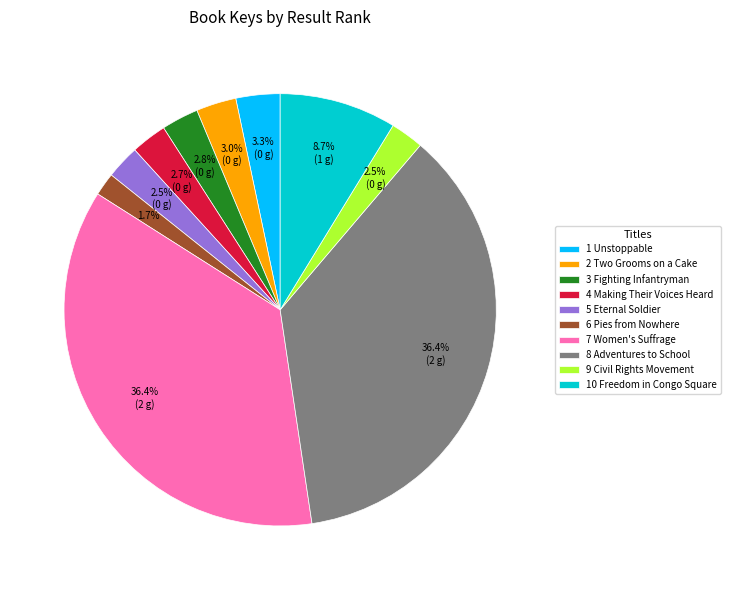

What percentage is the 10 Freedom in Congo Square slice, to the nearest percent?

9%